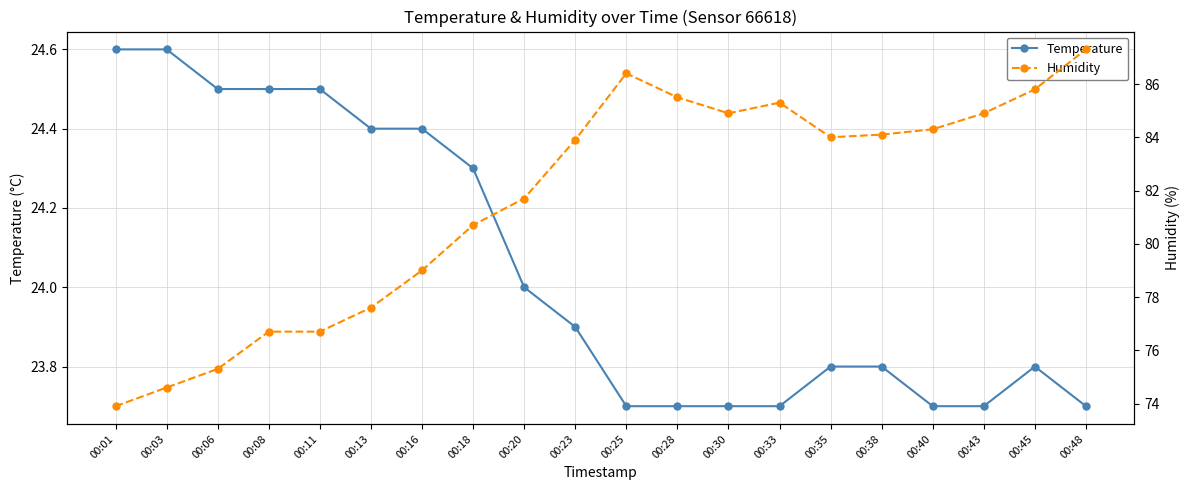

At which category is the sum across all series the highest?

00:48